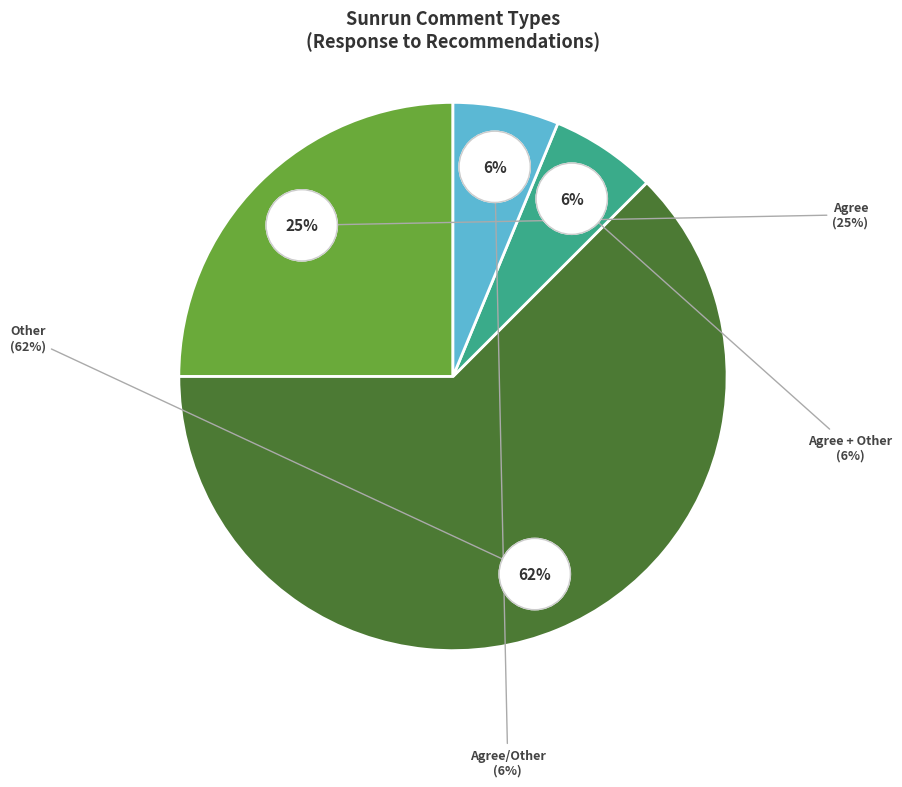

To the nearest percent, what is the average slice percentage?

25%